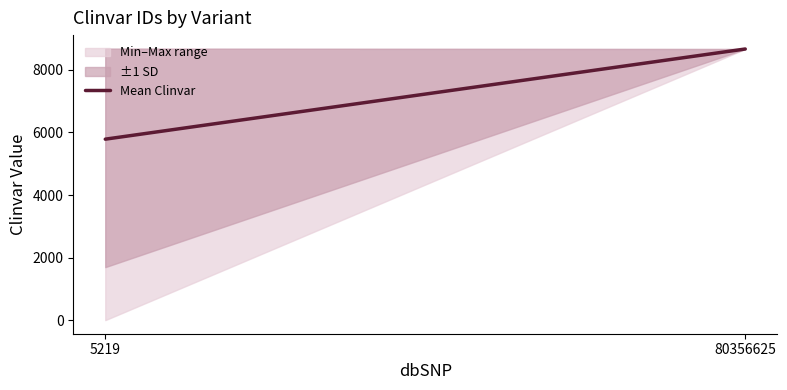

What is the change in value from 5219 to 80356625?

+2882.7